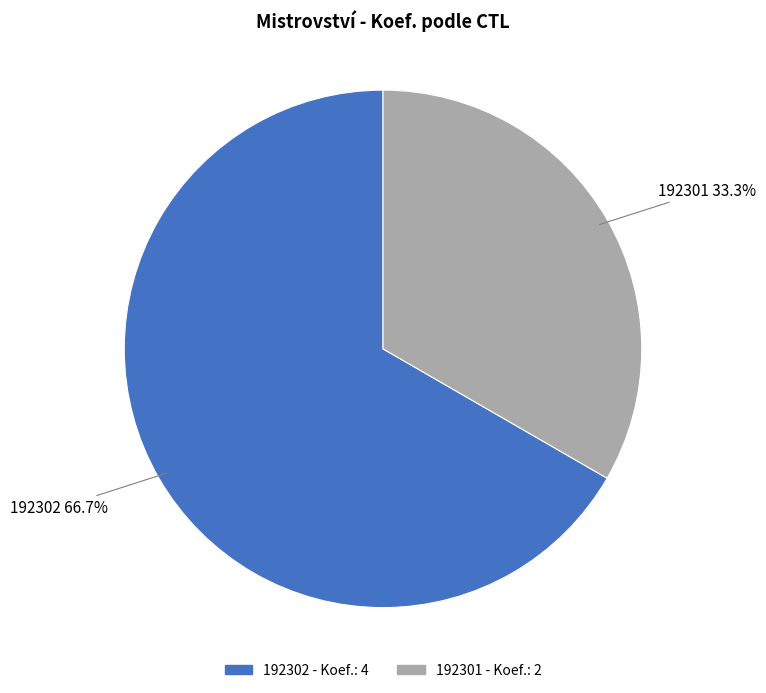

Is there any slice that represents more than half of the pie?

Yes